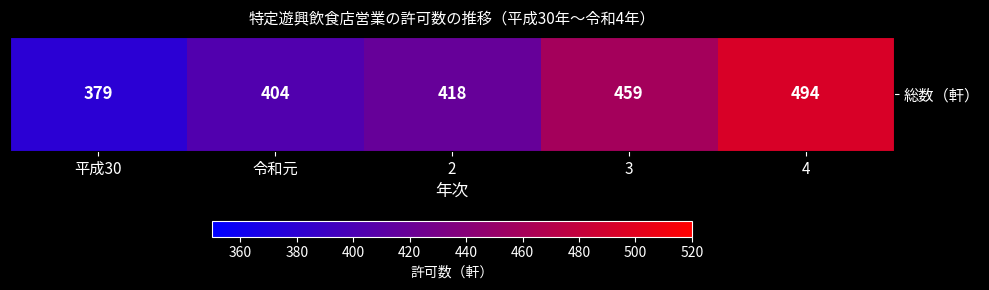

What is the ratio of the value at 令和元 to the value at 平成30?

1.1